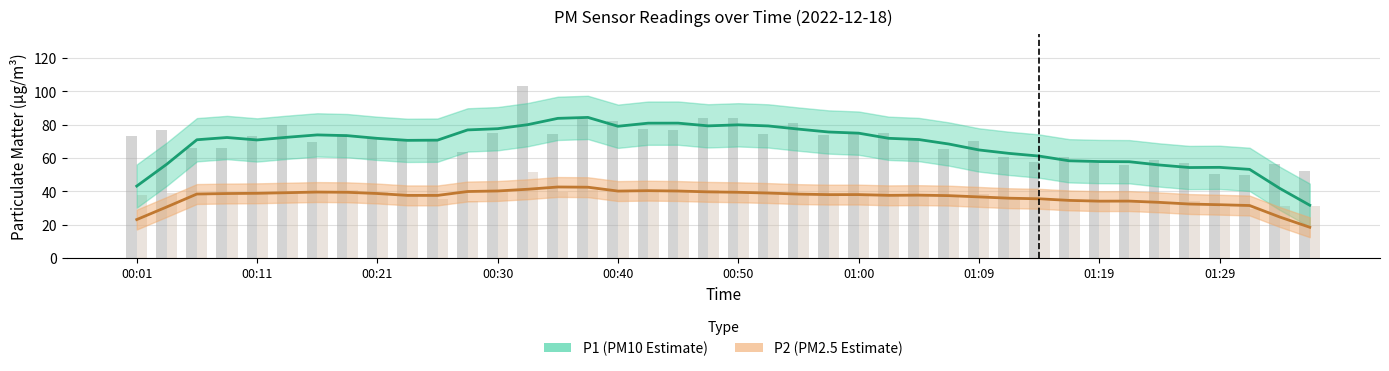

Between 01:14 and 00:50, which is larger?

00:50